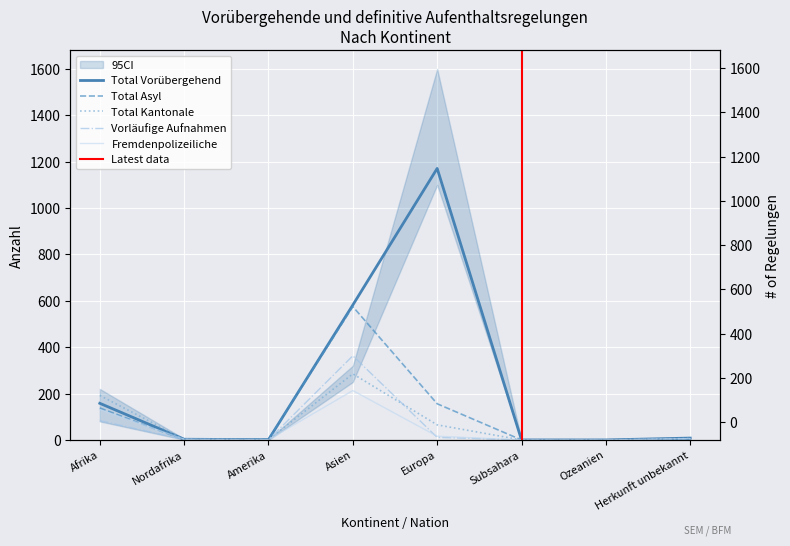

Is the value of Vorläufige Aufnahmen at Herkunft unbekannt greater than the value of Total Vorübergehend at Herkunft unbekannt?

No